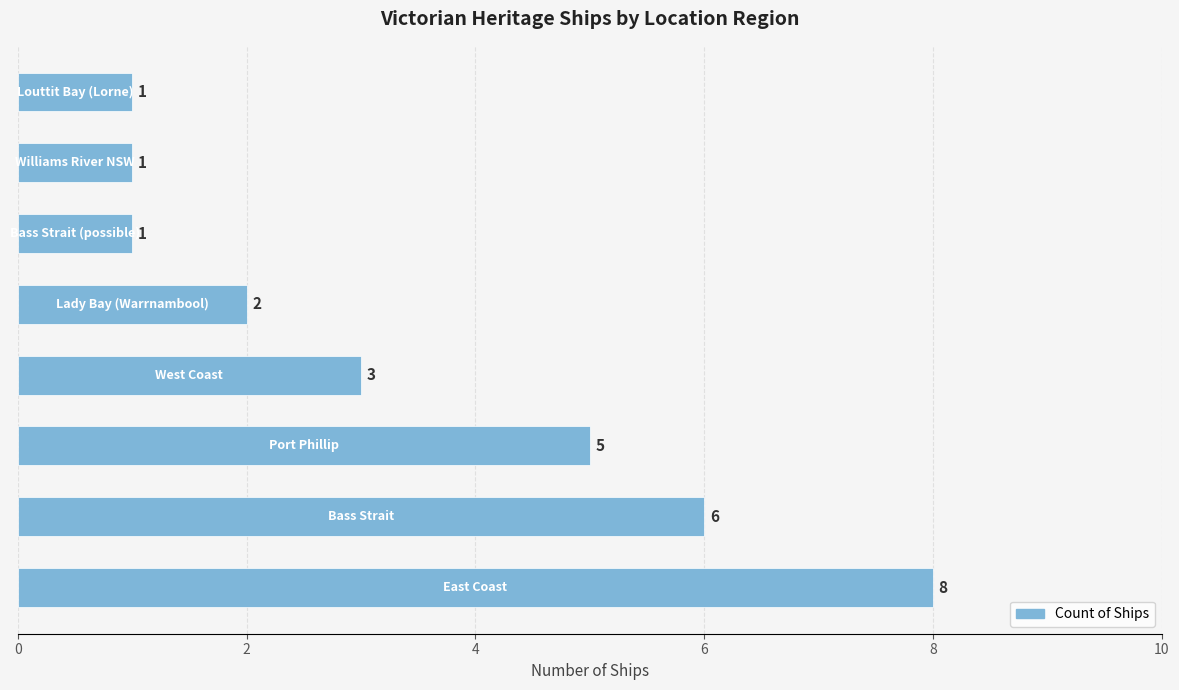

What is the greatest value displayed?

8